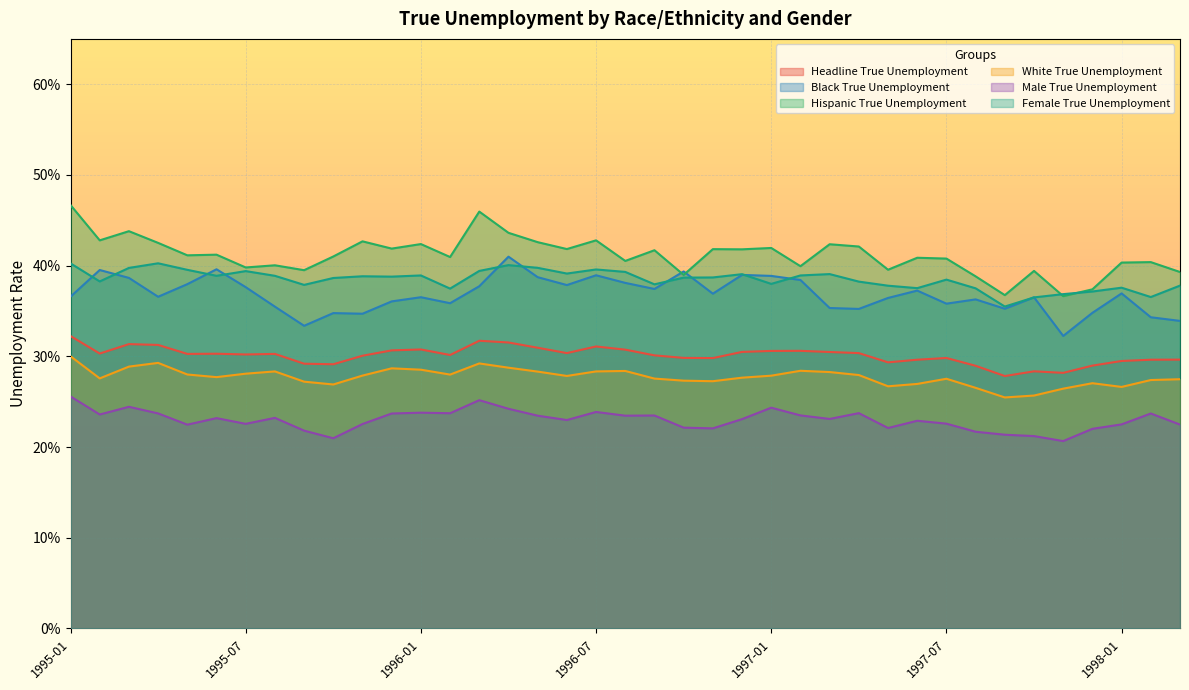

Where is the first local minimum for Black True Unemployment?

1995-04